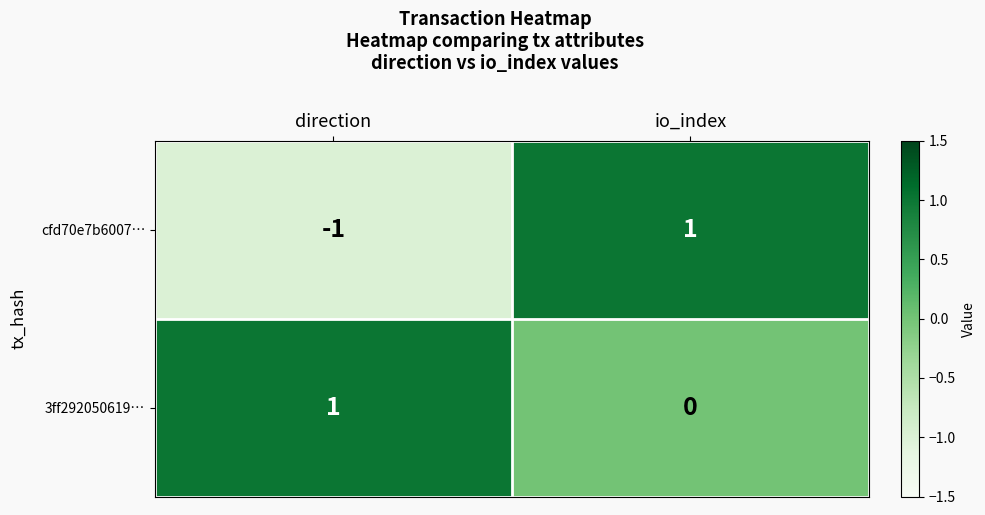

The cfd70e7b6007… series shows -1 at direction. True or false?

True